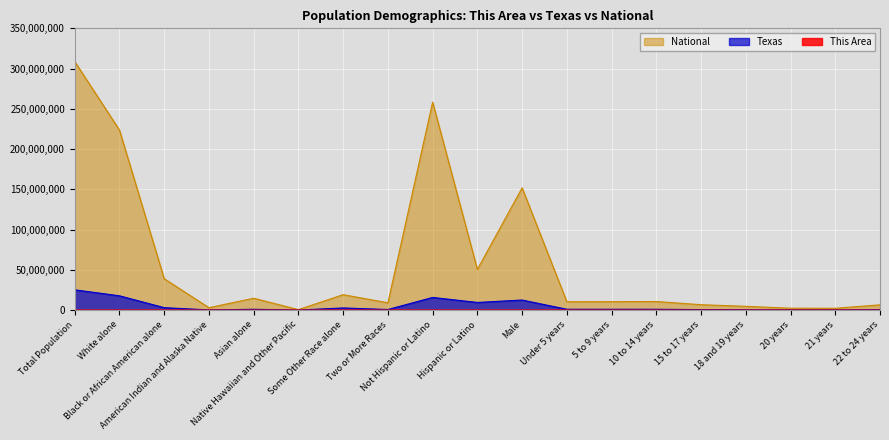

Is the value of This Area at Not Hispanic or Latino greater than the value of National at White alone?

No